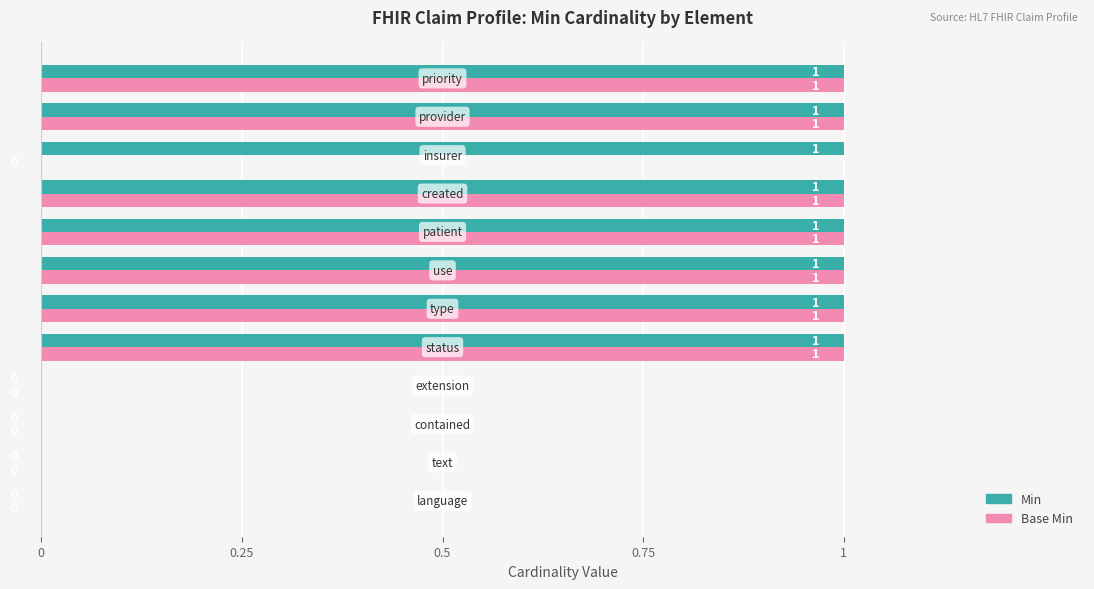

What is the sum of all Base Min values?

7